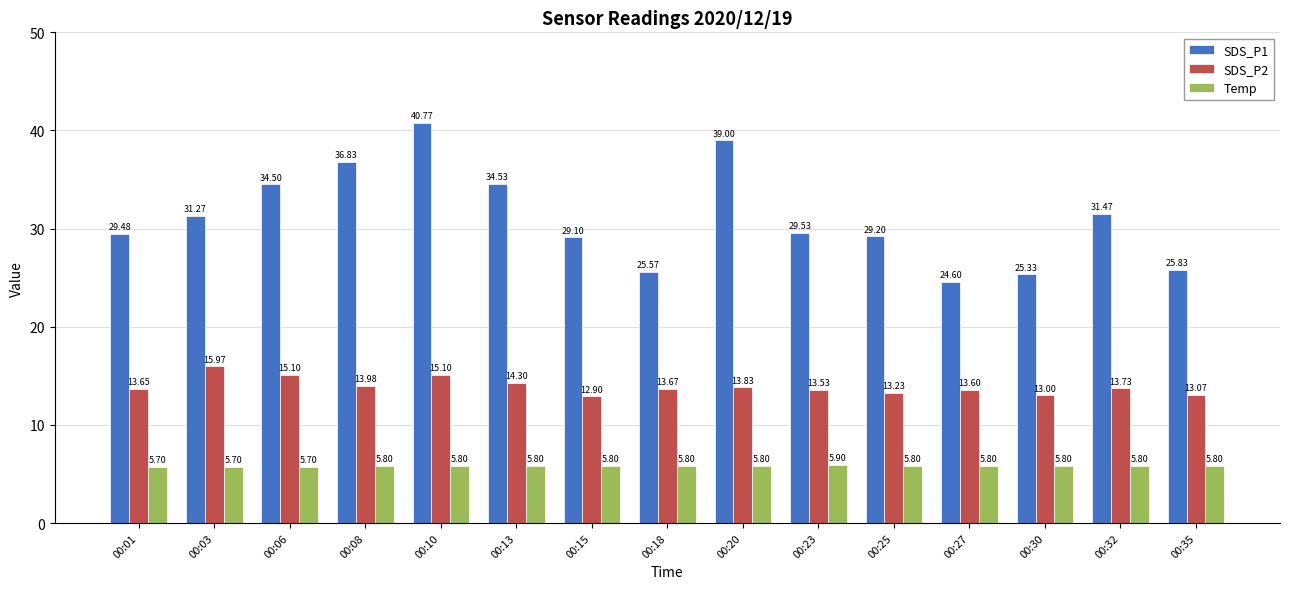

What is the sum of all SDS_P1 values?

467.0